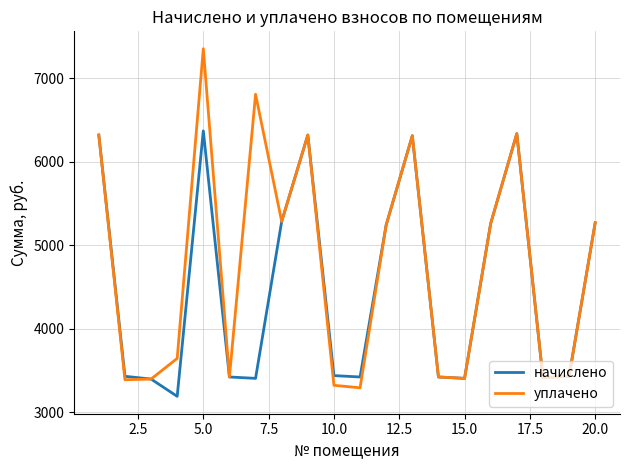

List the series in order of their overall mean, lowest first.

начислено, уплачено